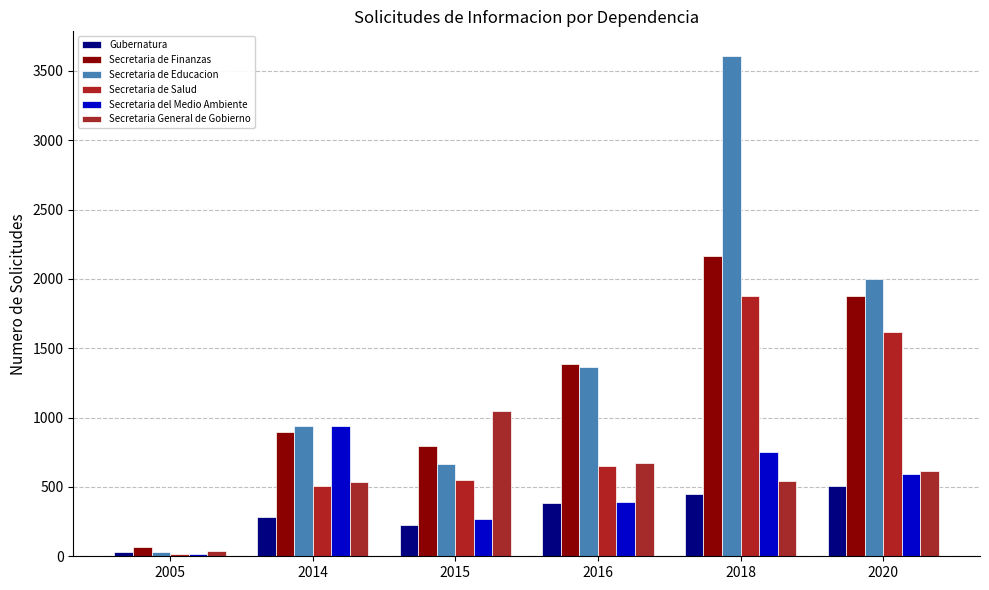

True or false: Secretaria General de Gobierno has a value of 806 at 2020.

False